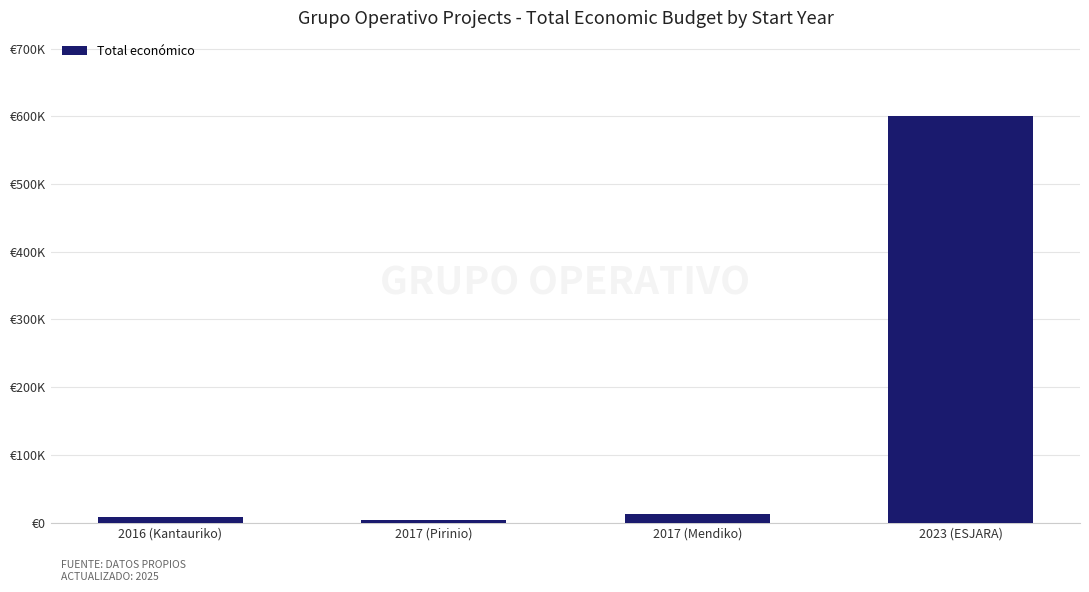

What is the sum of all values?

624040